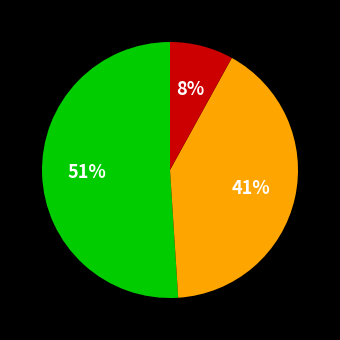

Is there a majority slice in this chart?

Yes